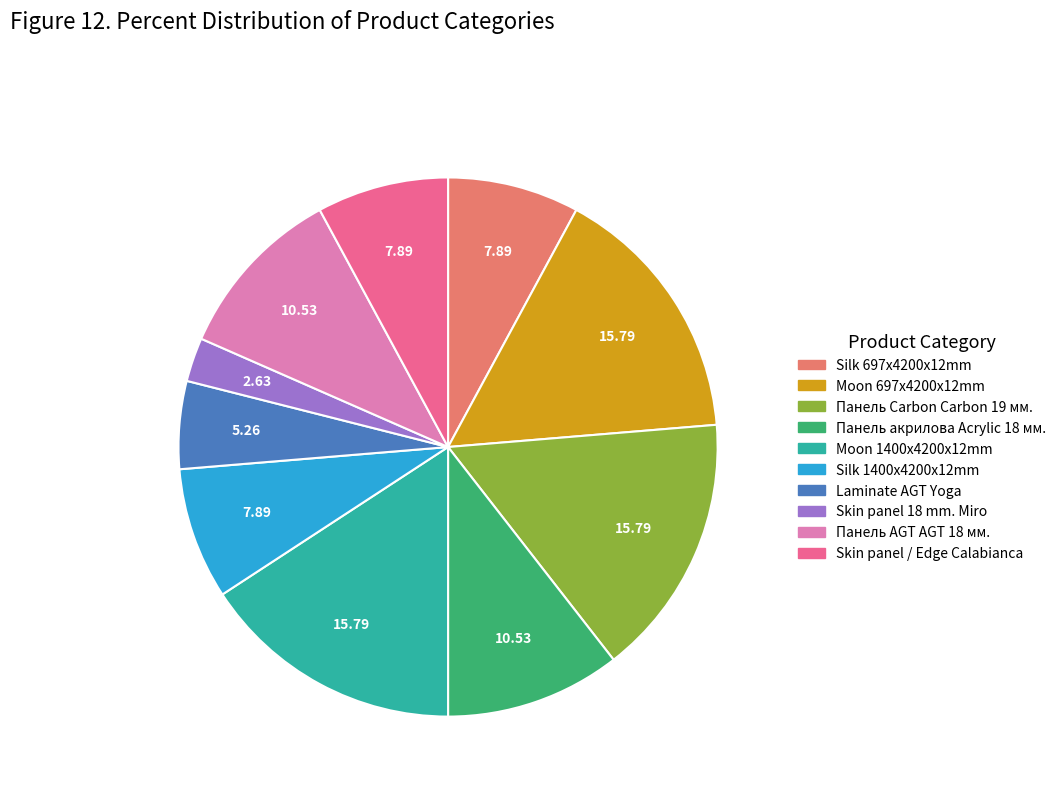

How many slices are in this pie chart?

10